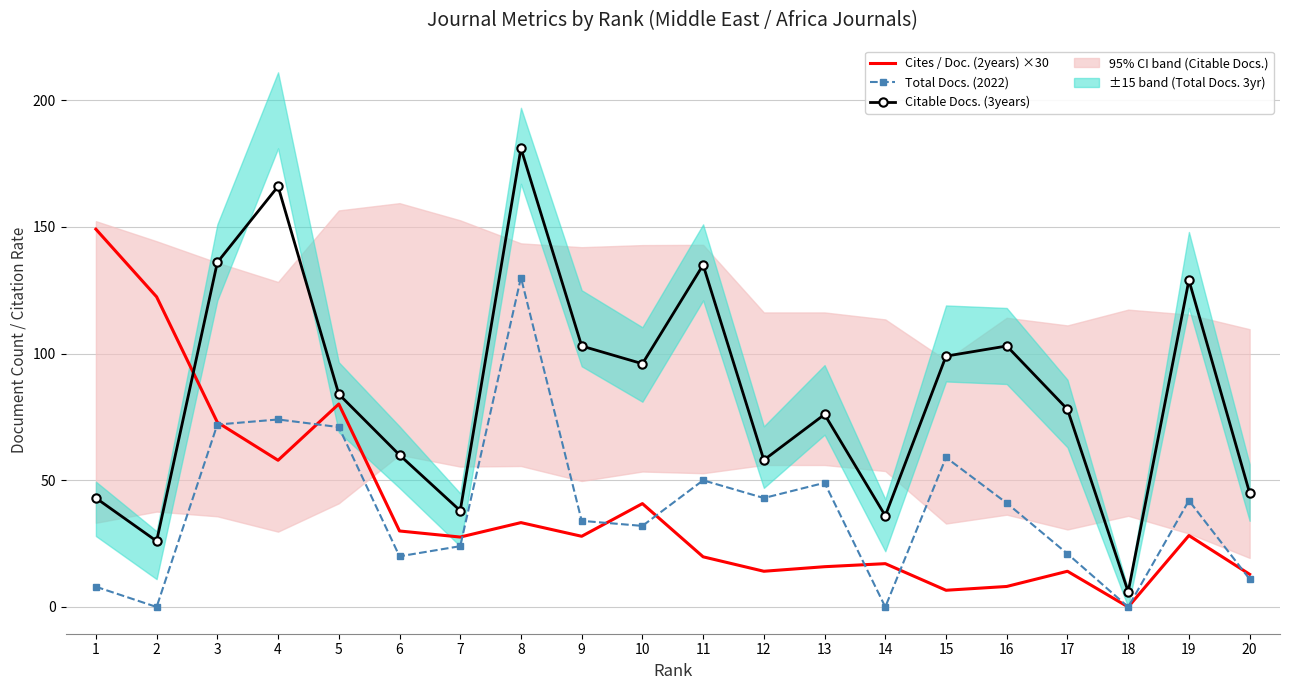

What is the maximum value for Total Docs. (2022)?

130.0